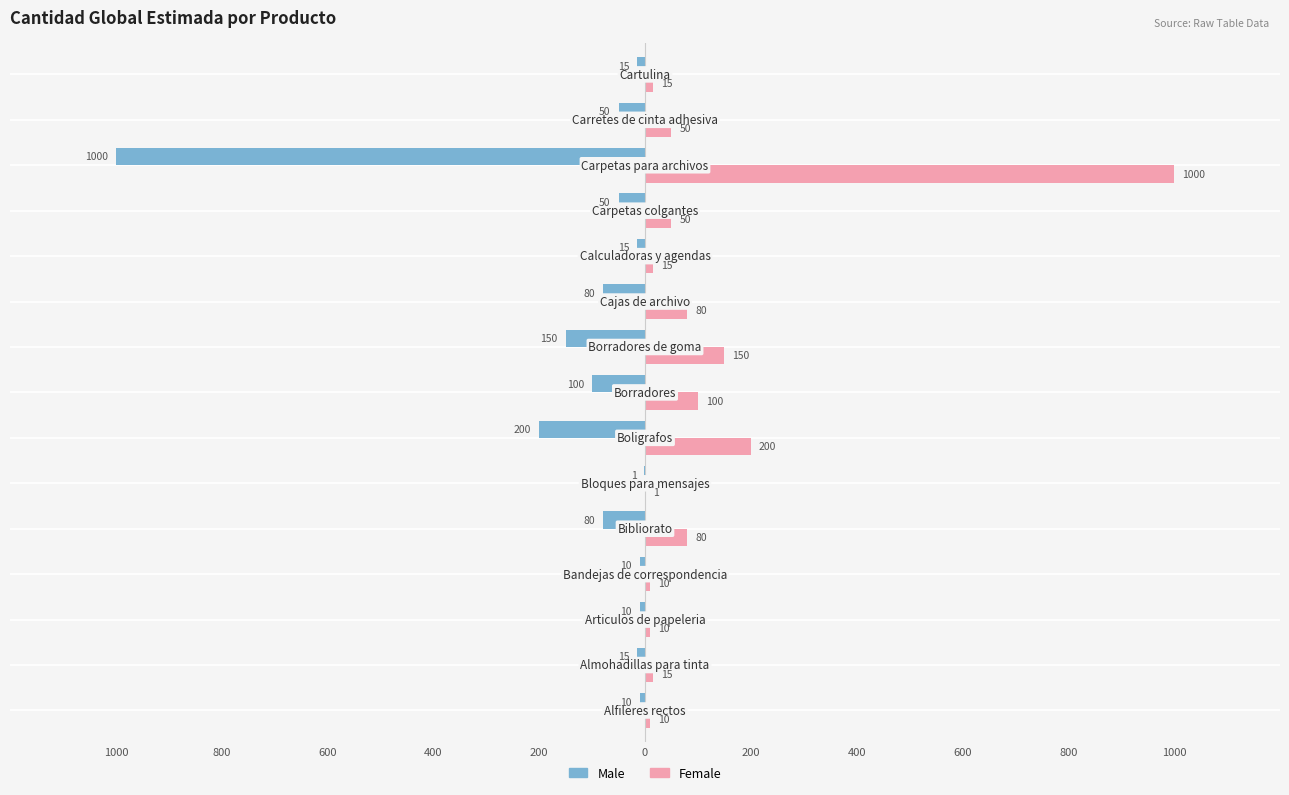

What are all the series names shown in the legend?

Male, Female